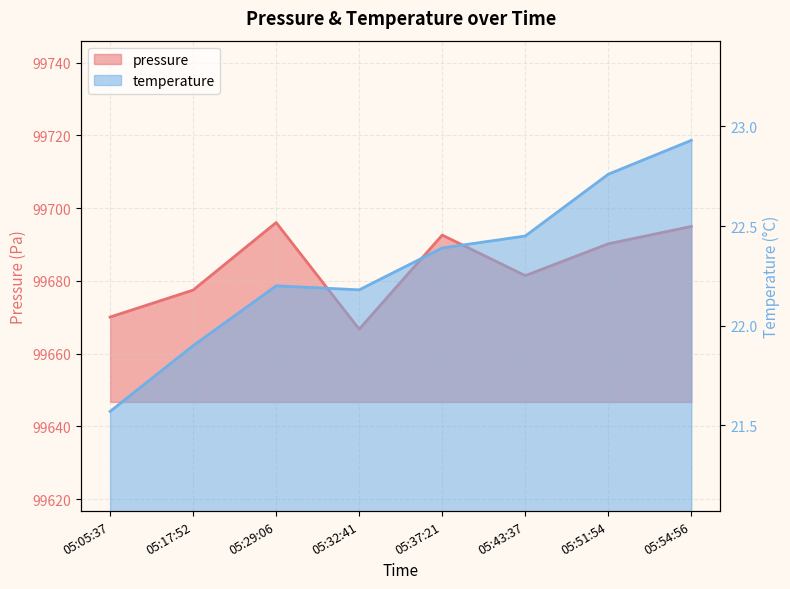

What is the difference between the second highest and second lowest values in the temperature series?

0.9